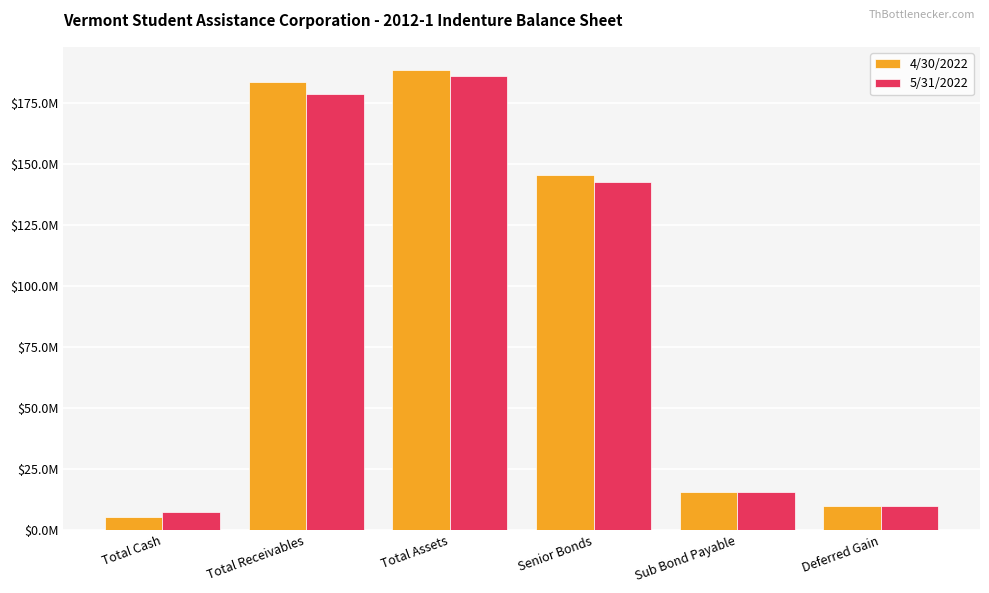

Does the chart contain stacked bars?

No